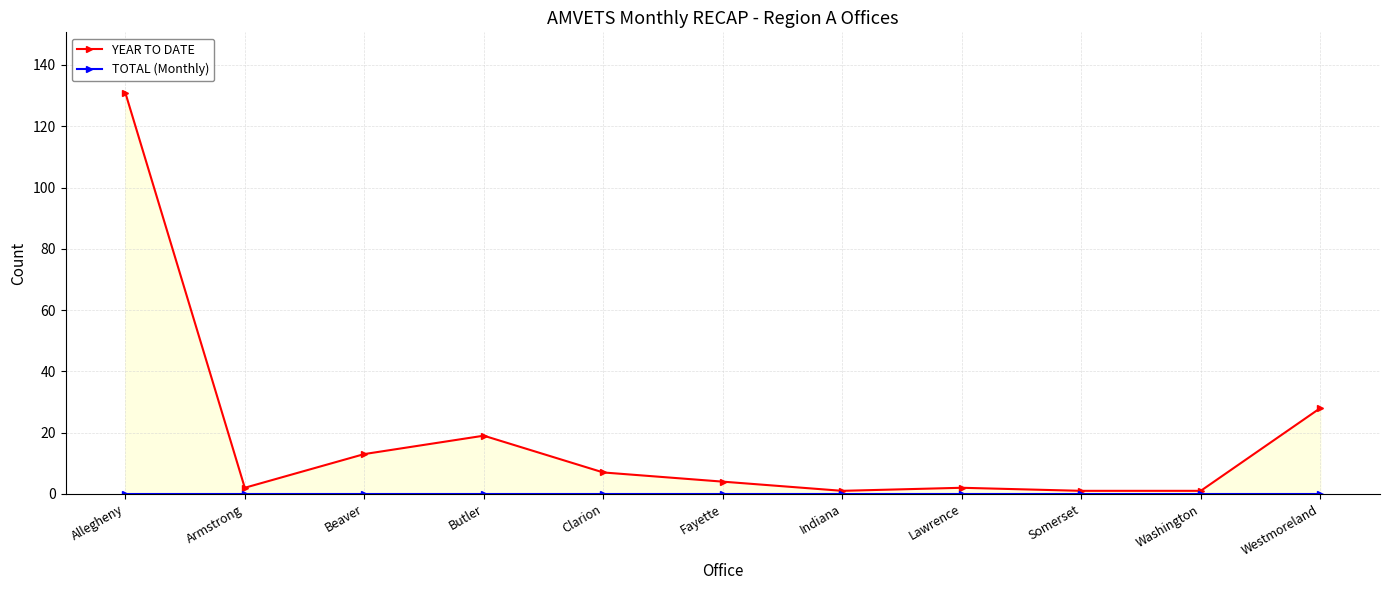

True or false: TOTAL (Monthly) has more than 0 points higher than both neighbors.

False